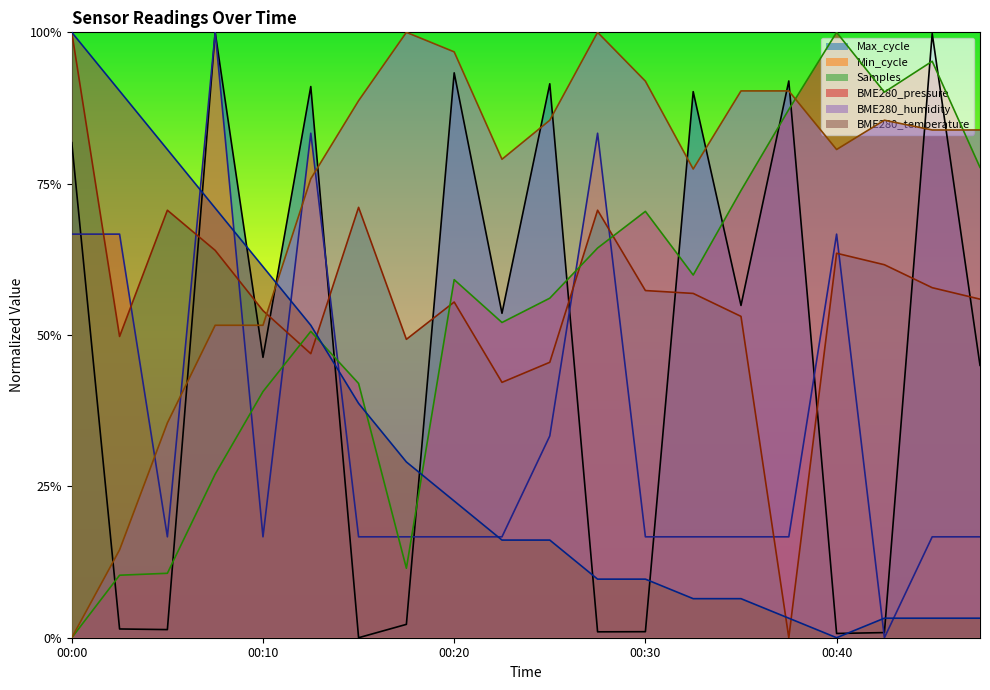

What is the total value across all series at 00:43?

2.4